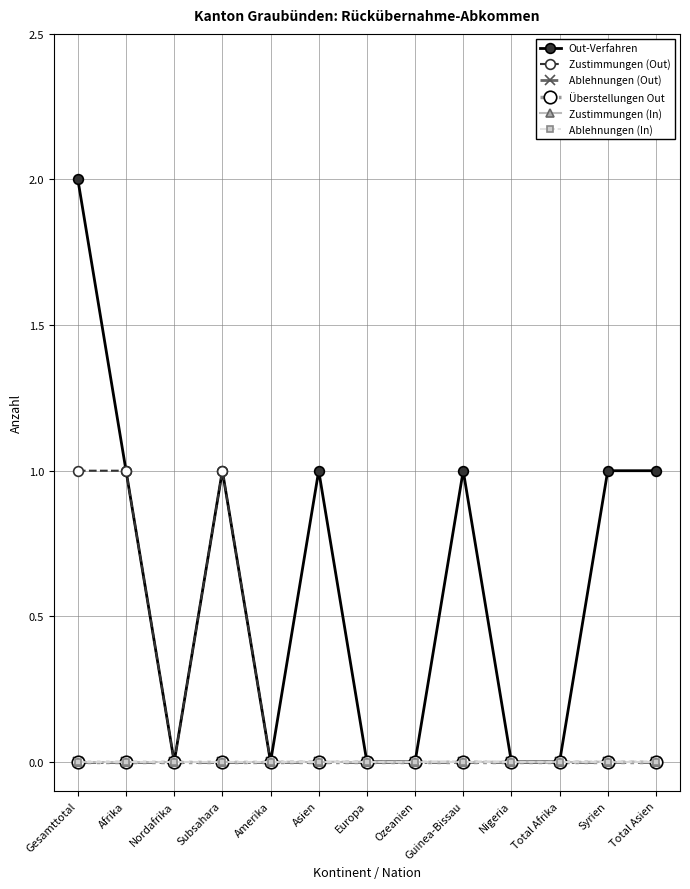

Which category has the highest value in the Zustimmungen (In) series?

Gesamttotal